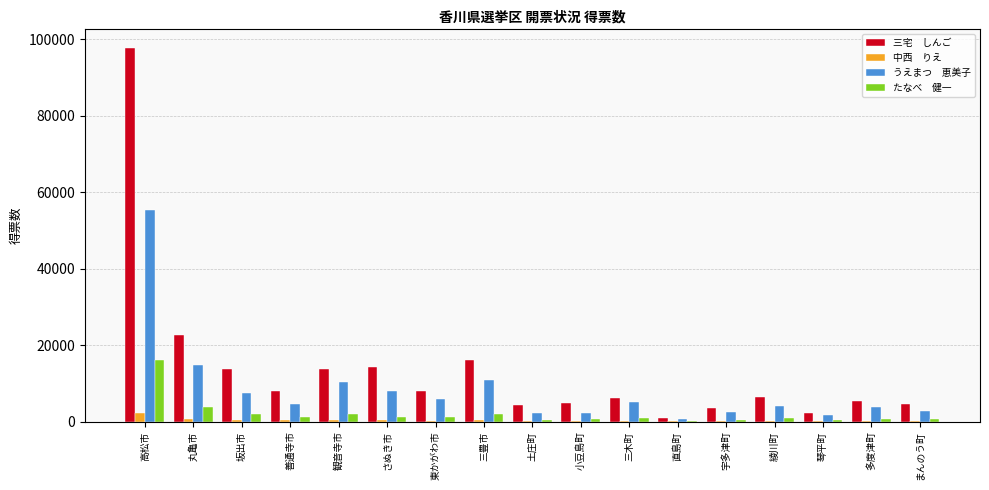

At which category is the sum across all series the highest?

高松市